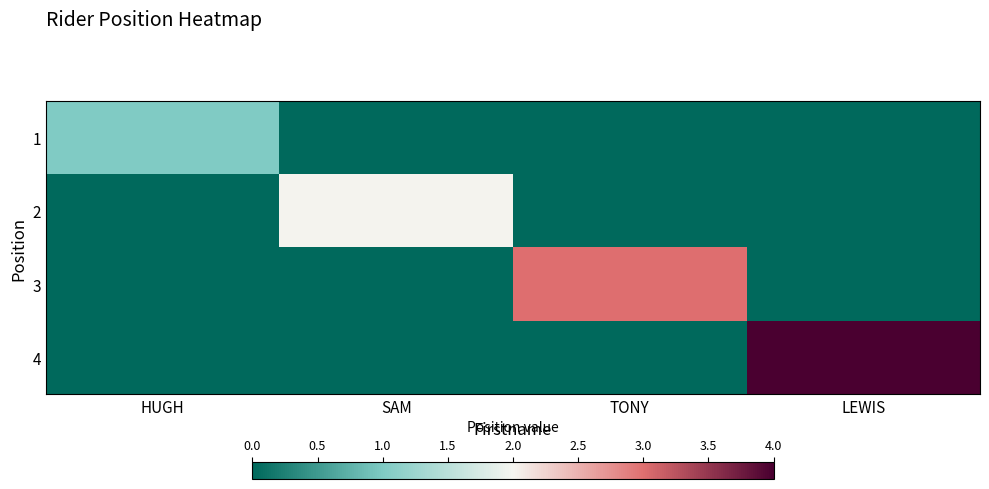

Reading left to right, transcribe all the data shown in this chart.

1: HUGH=1	SAM=0	TONY=0	LEWIS=0
2: HUGH=0	SAM=2	TONY=0	LEWIS=0
3: HUGH=0	SAM=0	TONY=3	LEWIS=0
4: HUGH=0	SAM=0	TONY=0	LEWIS=4